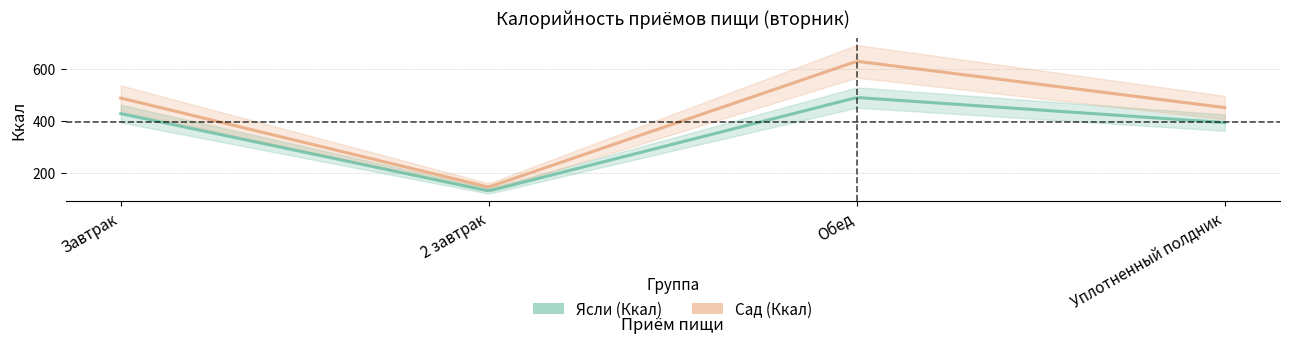

What is the label of the 3rd point from the right?

2 завтрак